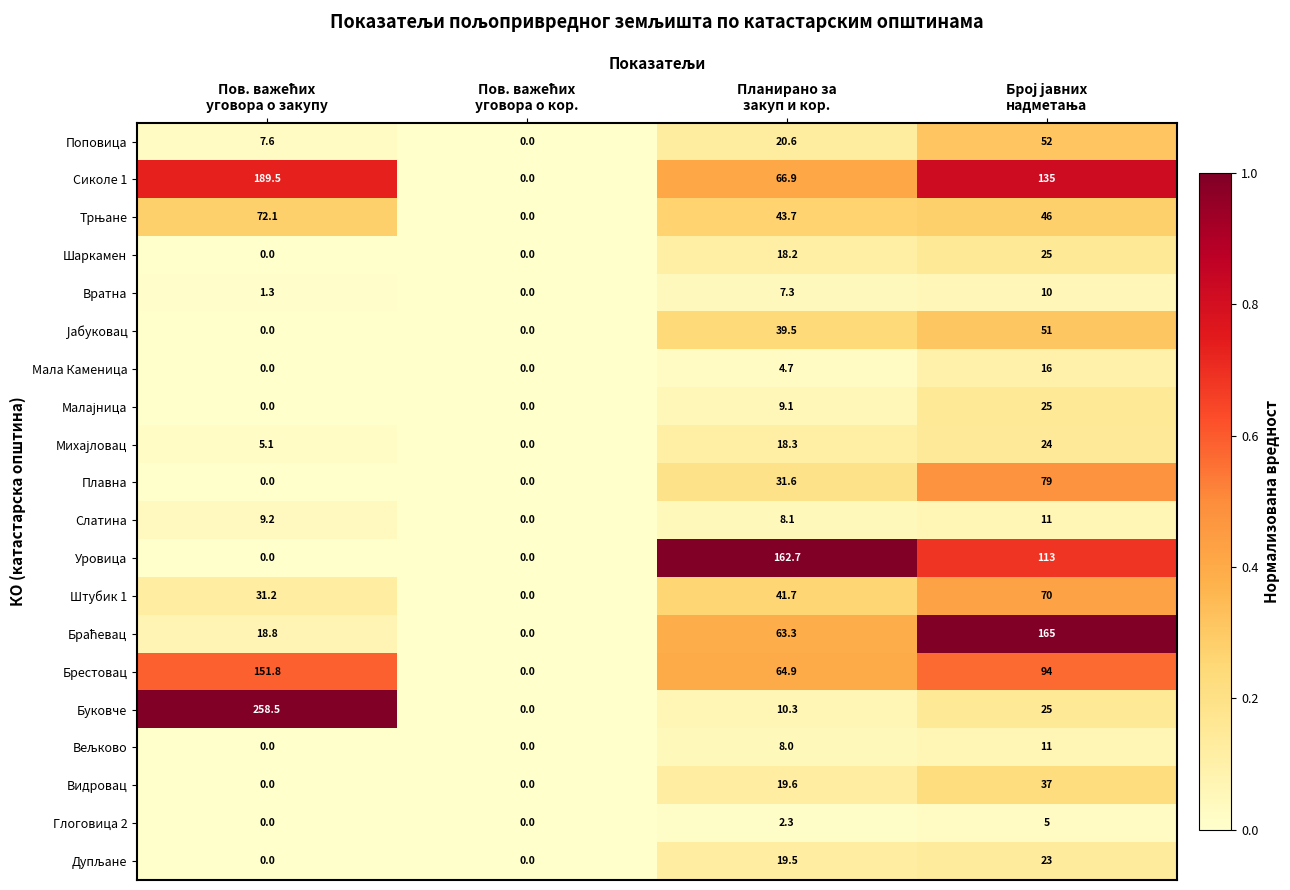

What is the difference between the second highest and minimum values in the Брестовац series?

94.0